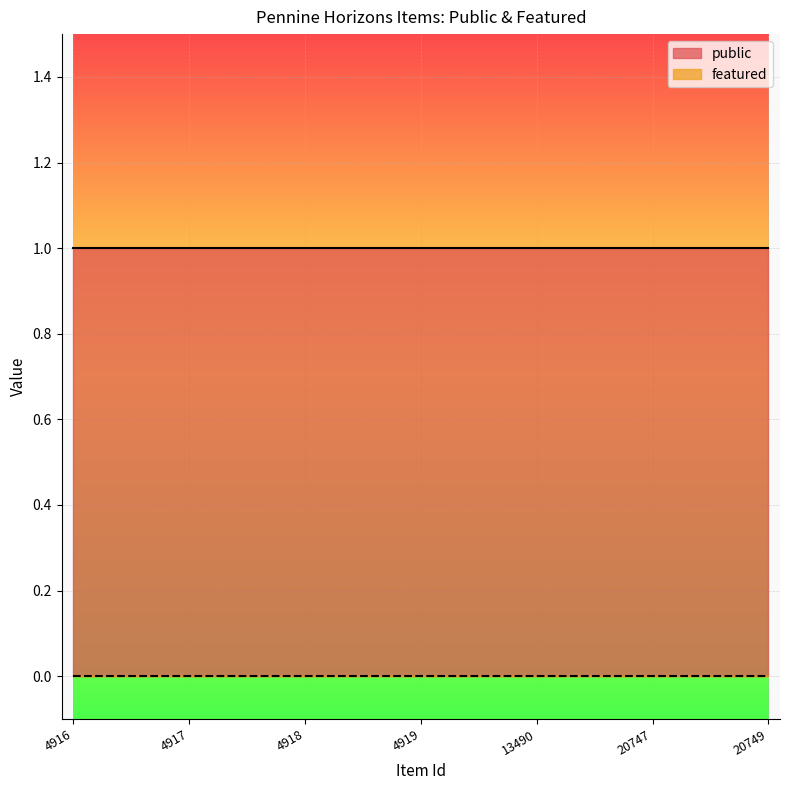

Rank the categories by public value from highest to lowest.

4916, 4917, 4918, 4919, 13490, 20747, 20749